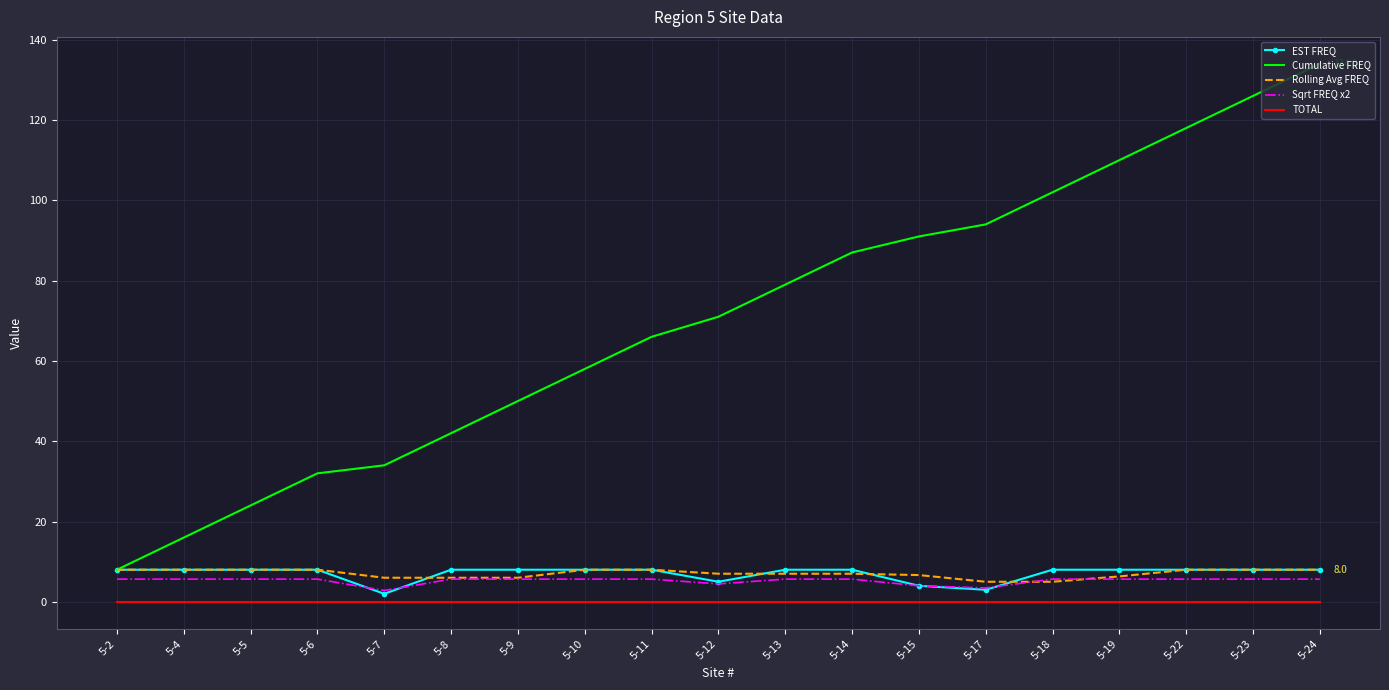

Is the value of Cumulative FREQ at 5-23 greater than the value of Rolling Avg FREQ at 5-18?

Yes